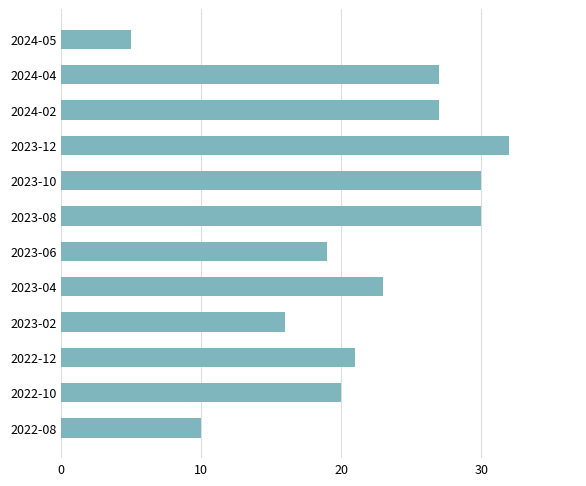

Are the bars grouped side by side (vs. stacked)?

No